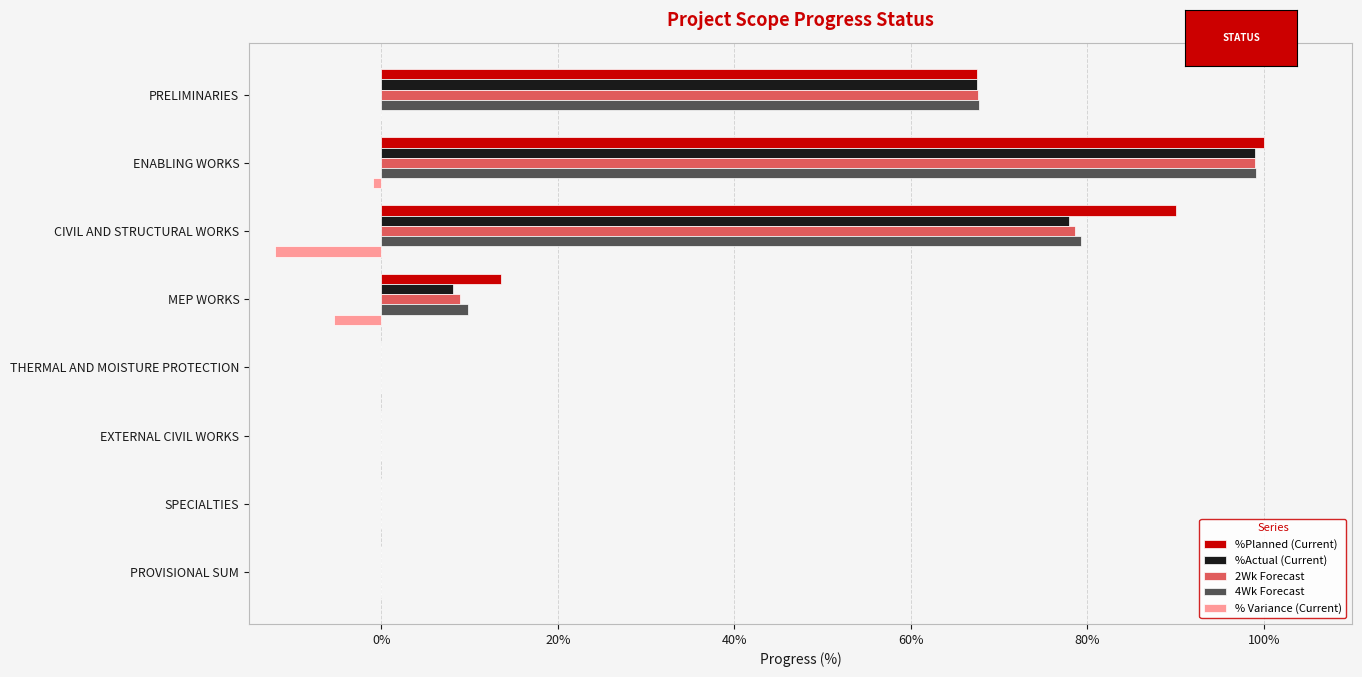

What are all the series names shown in the legend?

%Planned (Current), %Actual (Current), 2Wk Forecast, 4Wk Forecast, % Variance (Current)